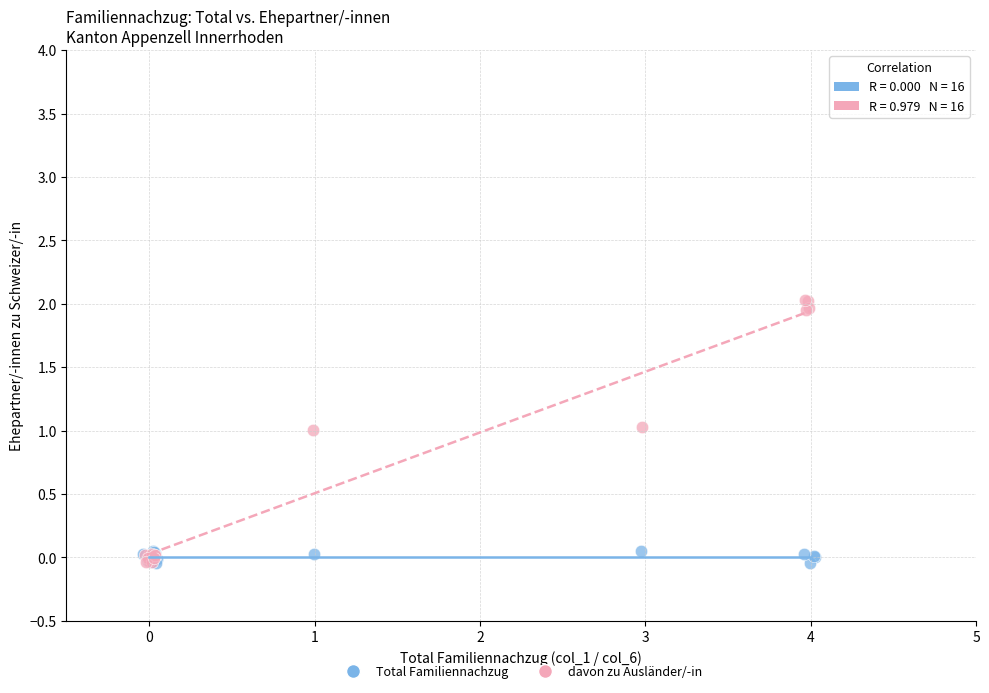

Which series has the widest spread of Y values?

davon zu Ausländer/-in